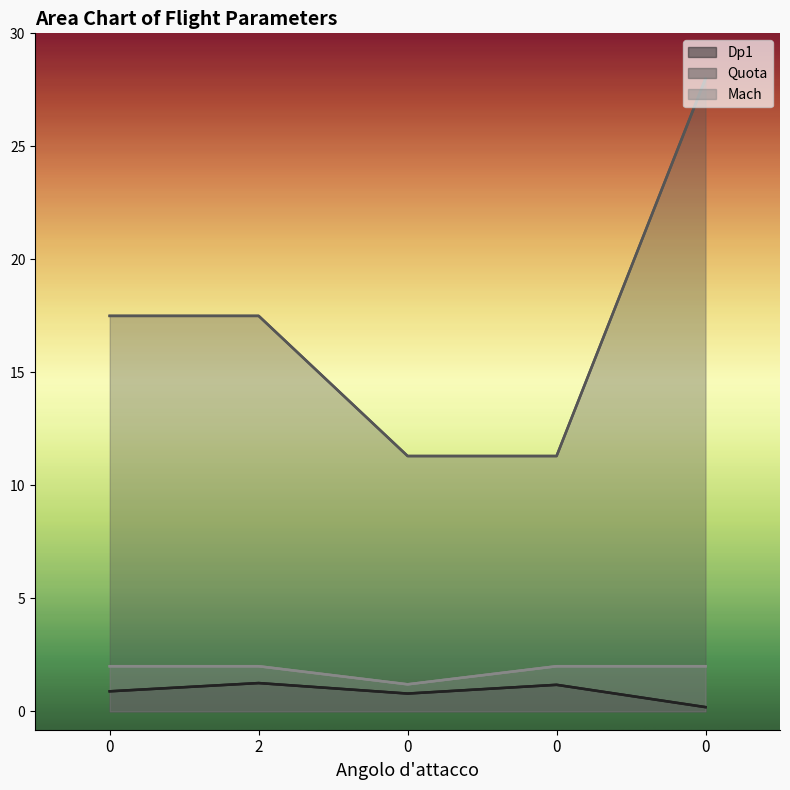

How many interior local valleys does the Mach series have?

1